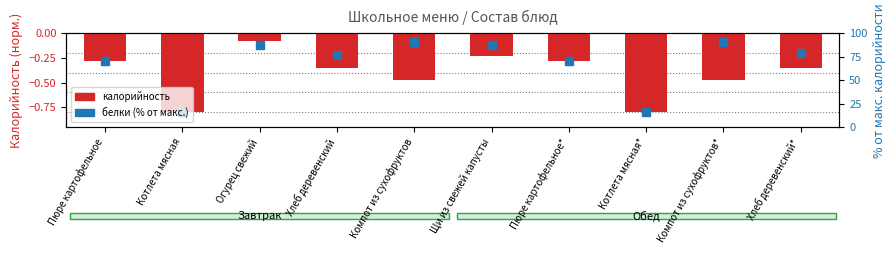

Is the value of Калорийность (норм.) at Пюре картофельное greater than the value of Белки (норм.) at Щи из свежей капусты?

No